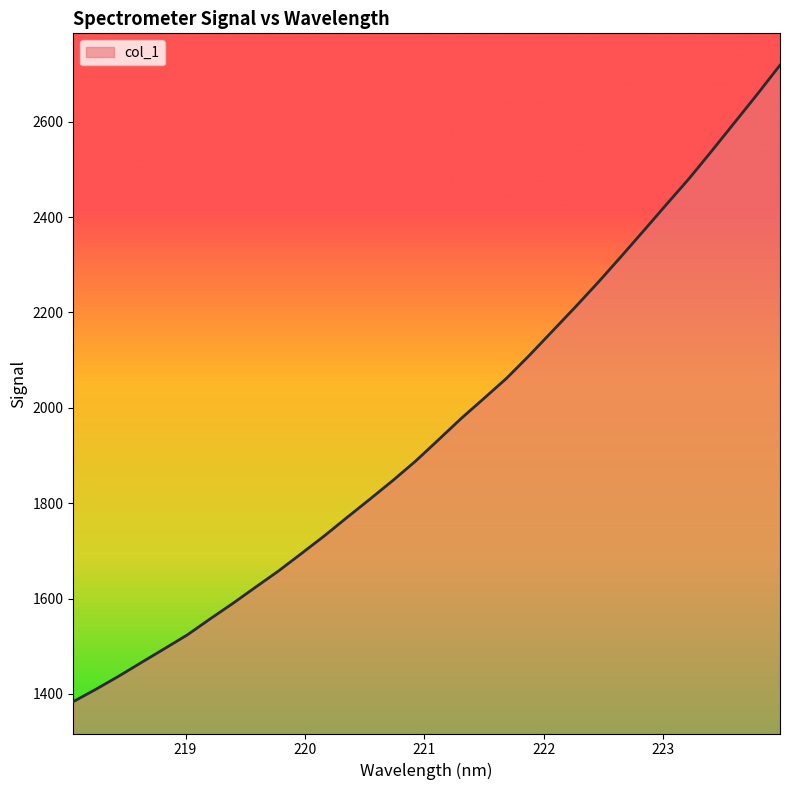

What is the greatest value displayed?

2718.7